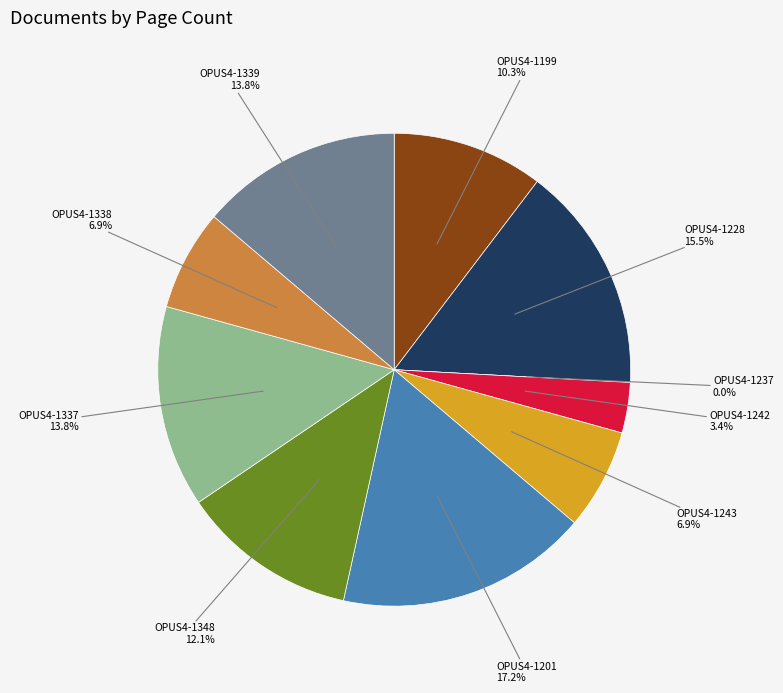

To the nearest percent, what is the difference between the largest and smallest slice percentages?

17%